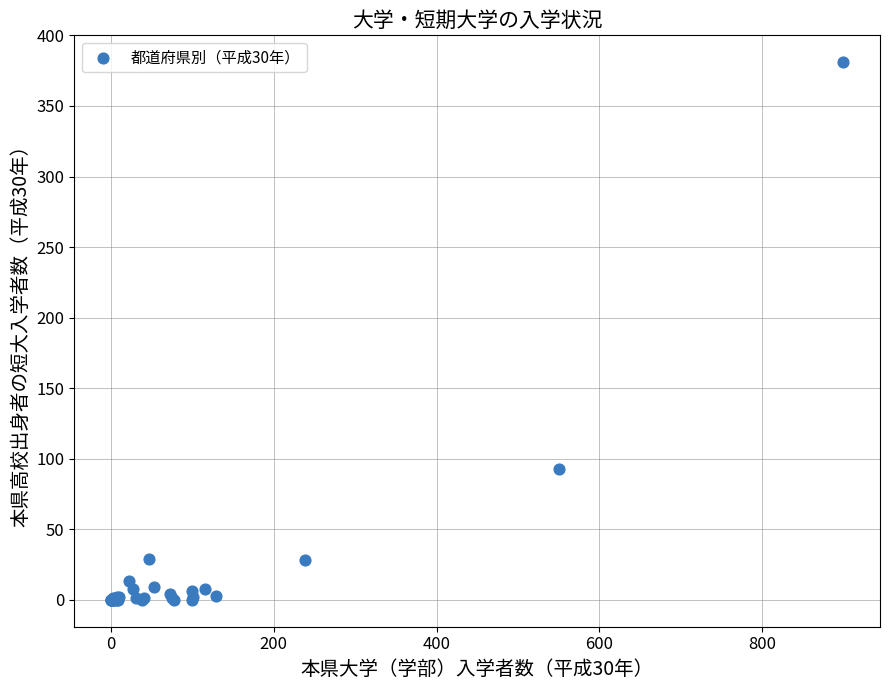

What Y value in the scatter plot is closest to 190?

93